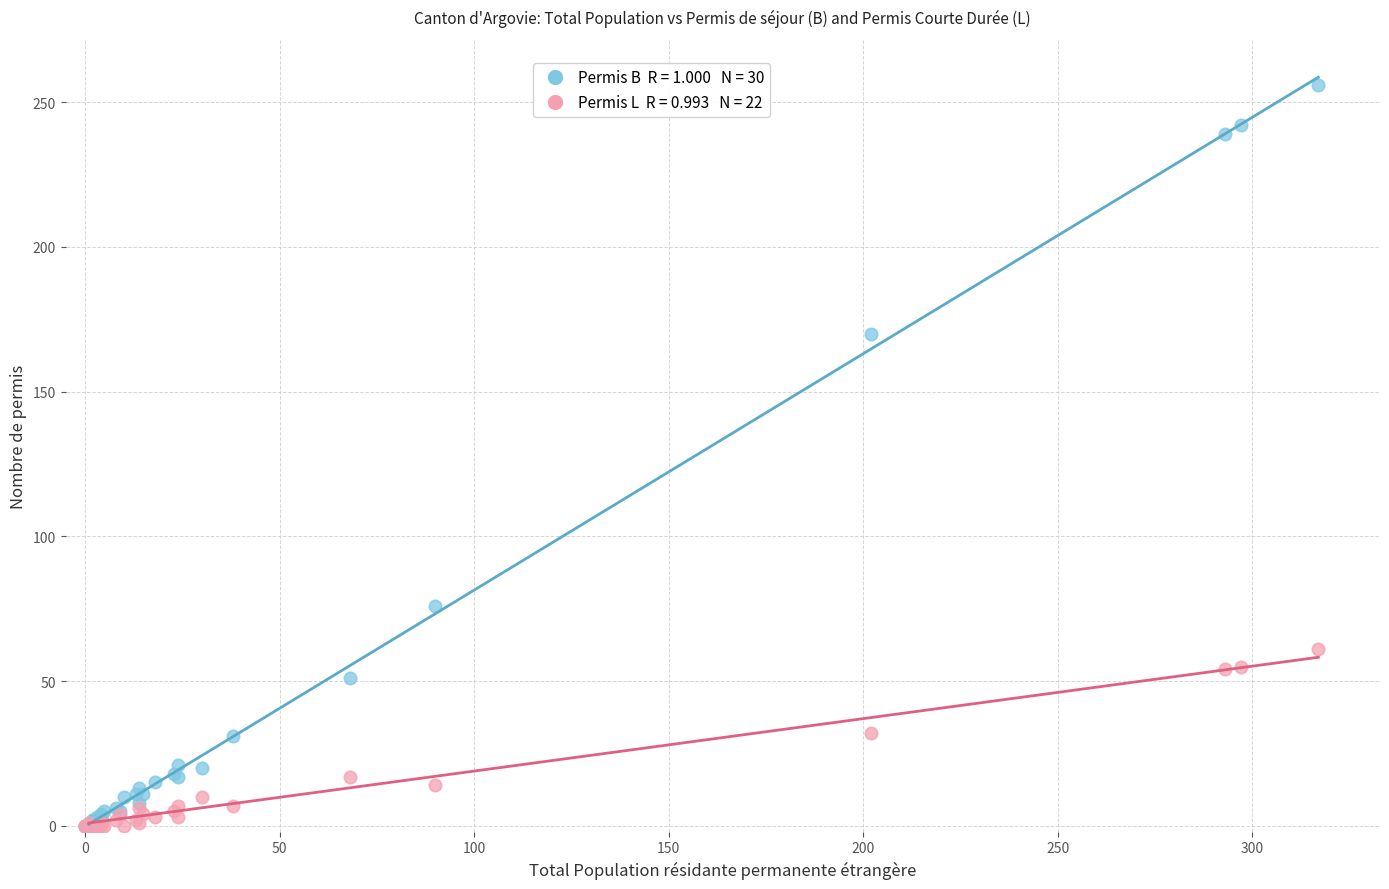

Across all series, what Y value is closest to 128?

170